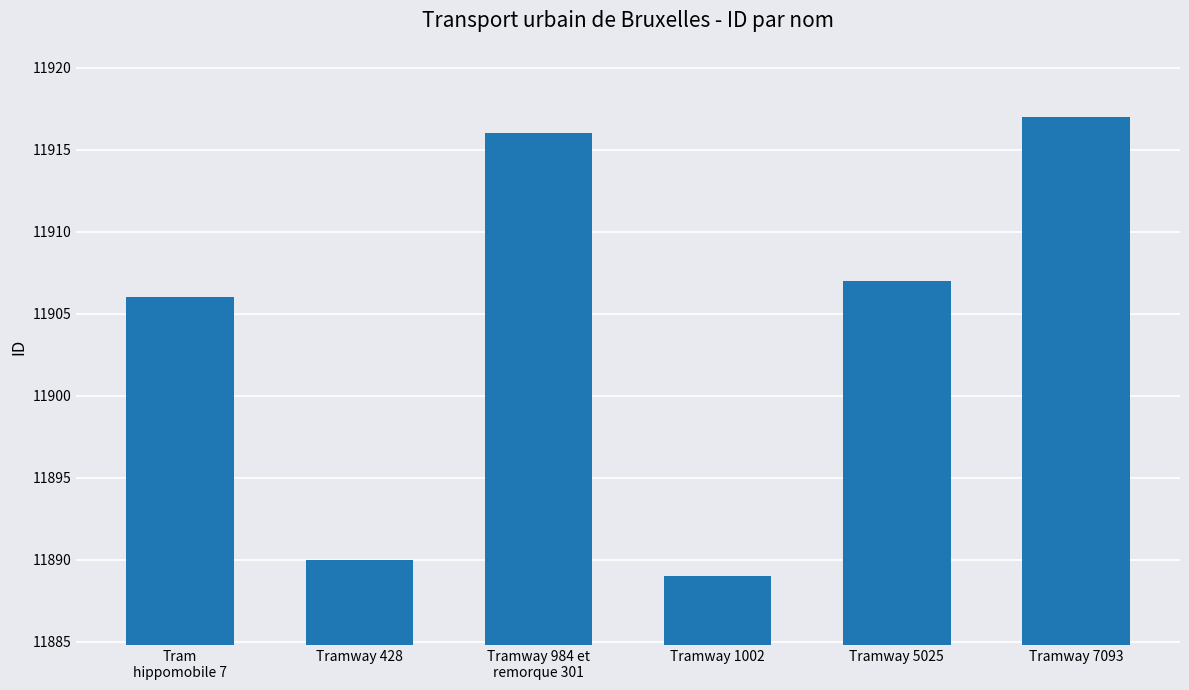

Reading right to left, what are all the values shown in this chart?

11917	11907	11889	11916	11890	11906